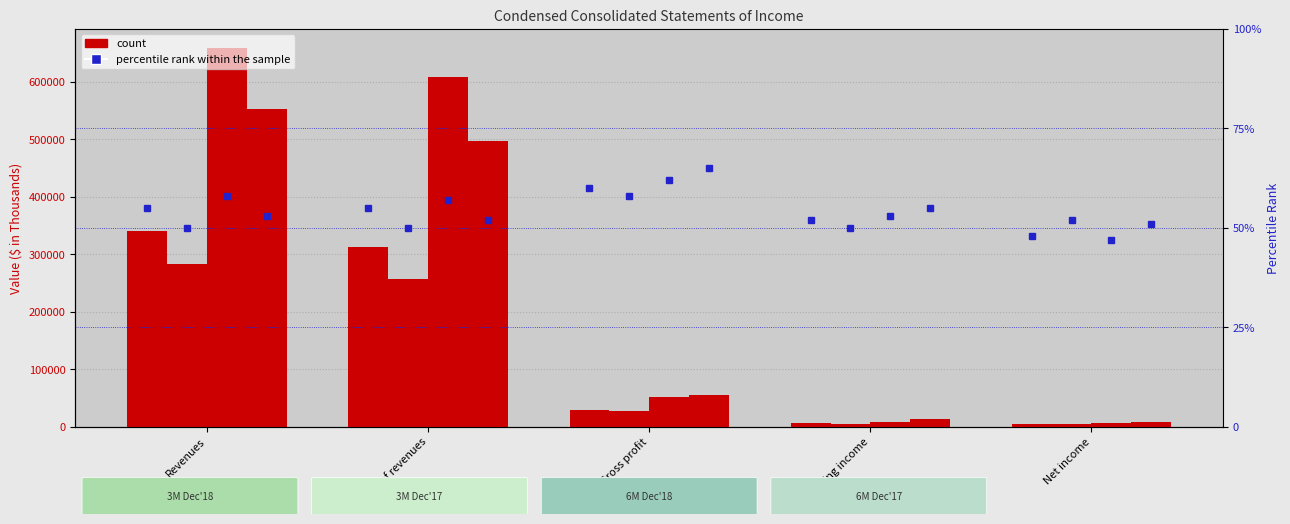

What is the label of the 1st bar from the left?

Revenues